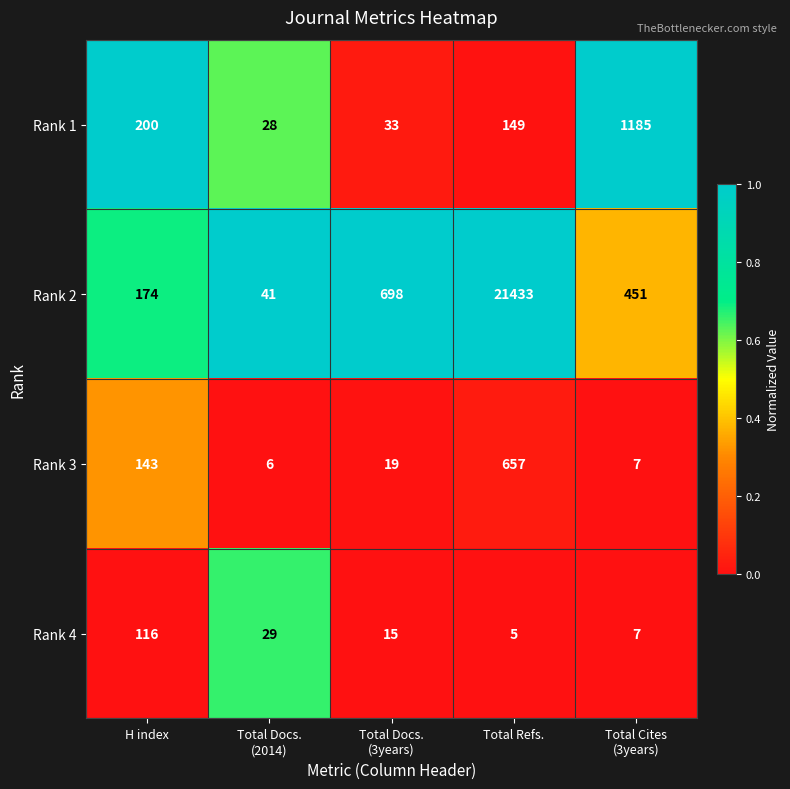

What is the minimum value for Rank 1?

28